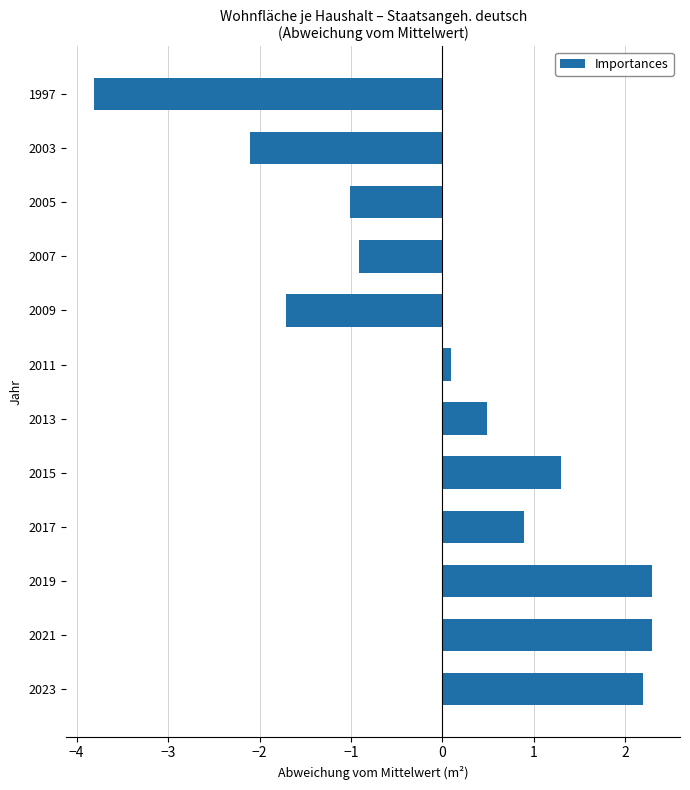

How many data points are less than 0?

5